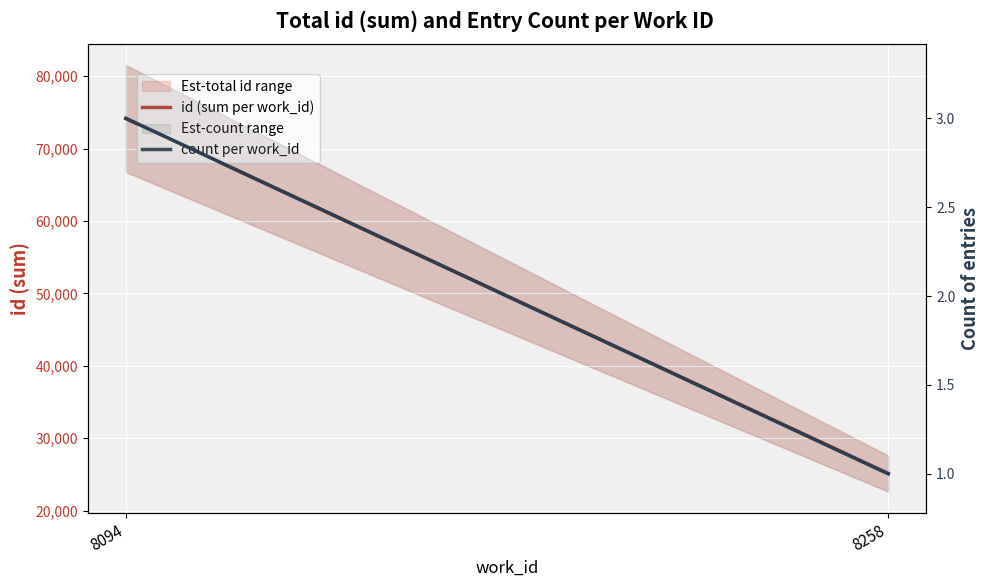

Which category has the highest value in the count per work_id series?

8094